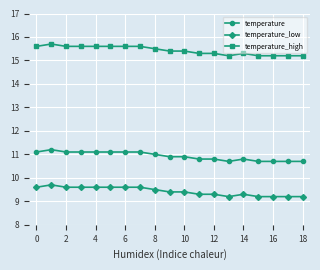

True or false: temperature_high and temperature_low intersect in this chart.

False